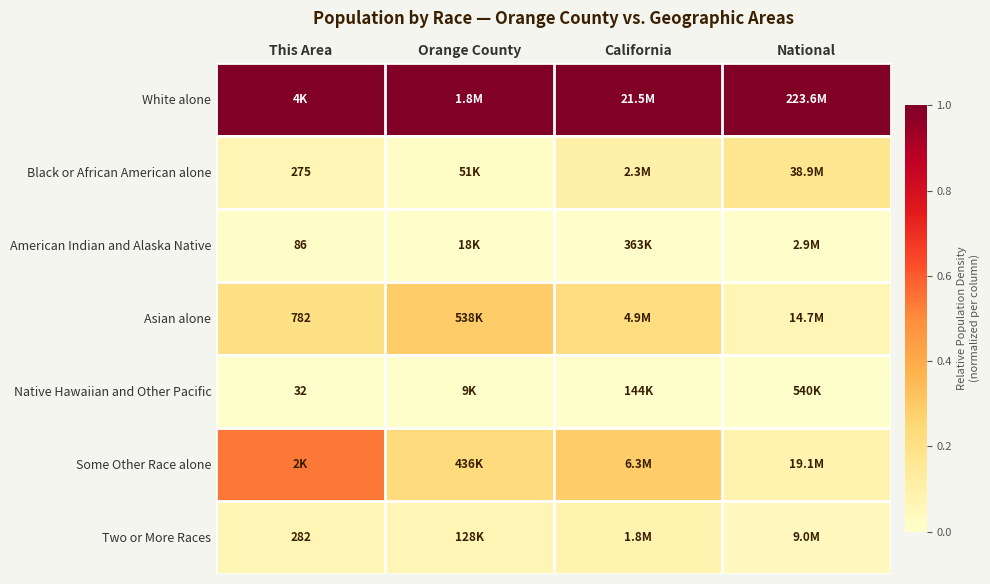

Which series has the largest total across all categories?

White alone